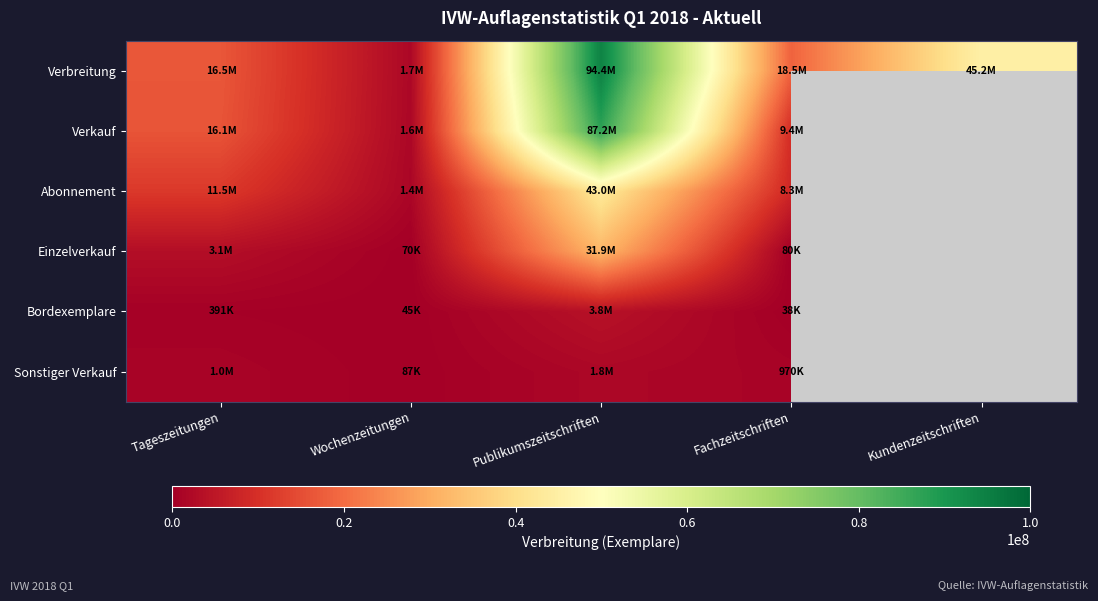

How many data points in Verkauf are less than 16074635?

2